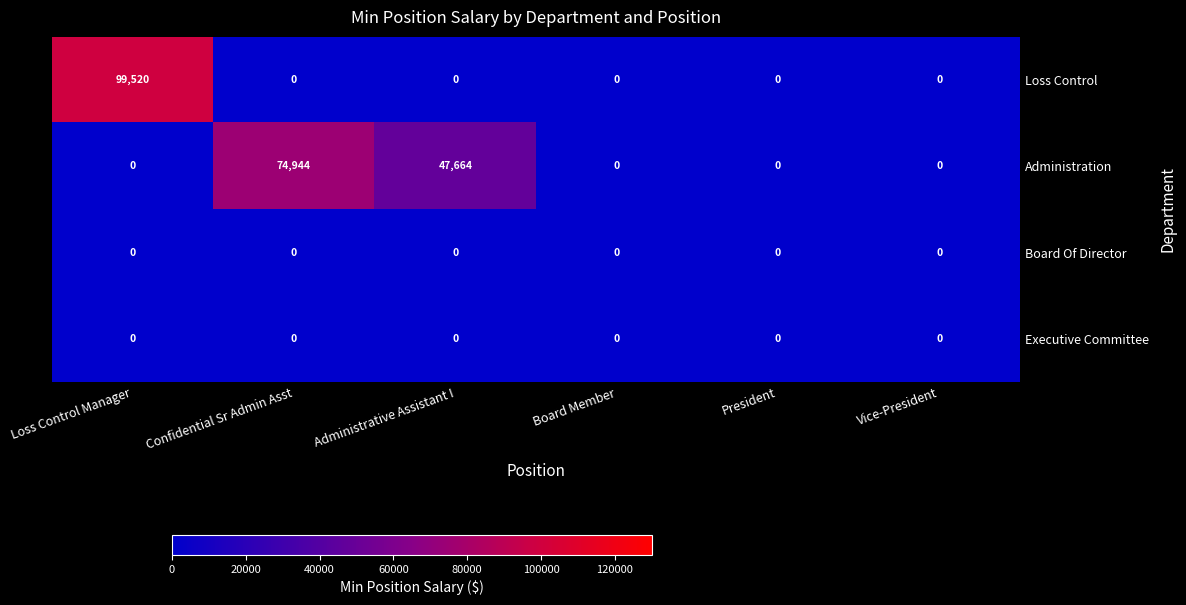

Reading left to right, list all the values displayed in this chart.

Loss Control: Loss Control Manager=99520	Confidential Sr Admin Asst=0	Administrative Assistant I=0	Board Member=0	President=0	Vice-President=0
Administration: Loss Control Manager=0	Confidential Sr Admin Asst=74944	Administrative Assistant I=47664	Board Member=0	President=0	Vice-President=0
Board Of Director: Loss Control Manager=0	Confidential Sr Admin Asst=0	Administrative Assistant I=0	Board Member=0	President=0	Vice-President=0
Executive Committee: Loss Control Manager=0	Confidential Sr Admin Asst=0	Administrative Assistant I=0	Board Member=0	President=0	Vice-President=0